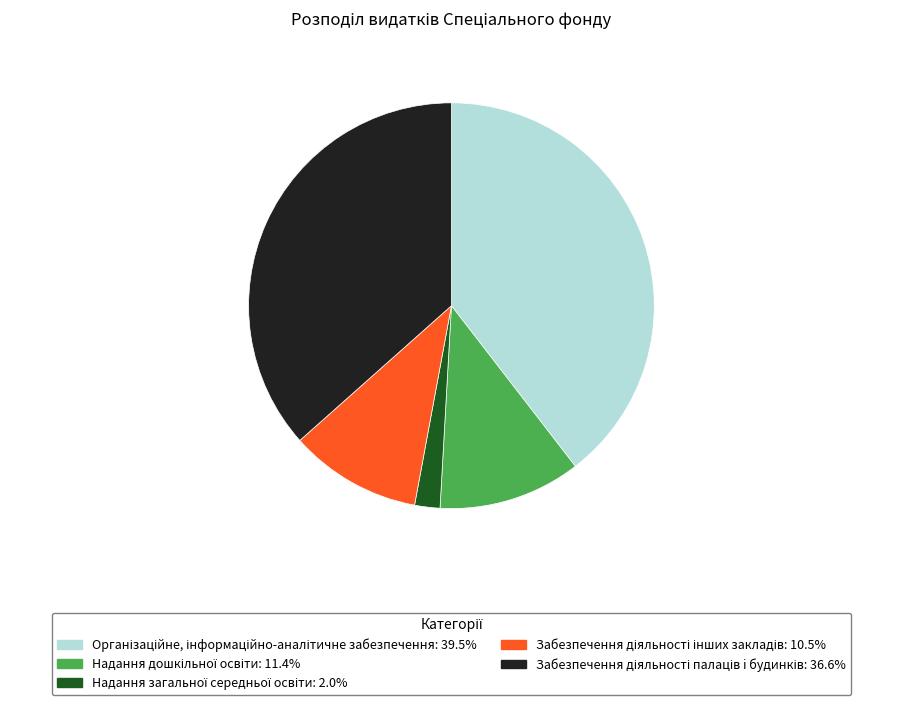

Is there any slice that represents more than half of the pie?

No